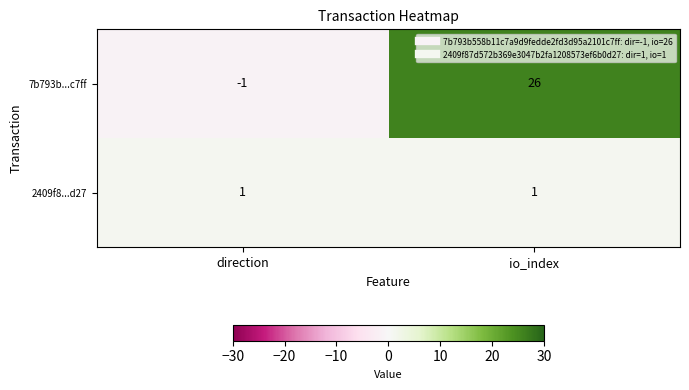

What is the smallest value displayed?

-1